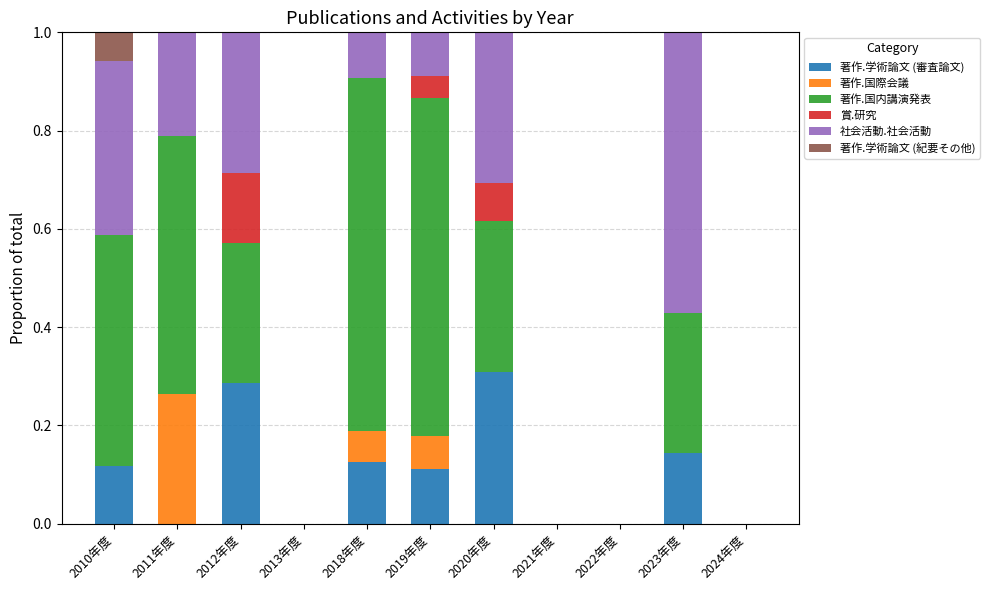

What is the sum of all 著作.学術論文 (審査論文) values?

1.1